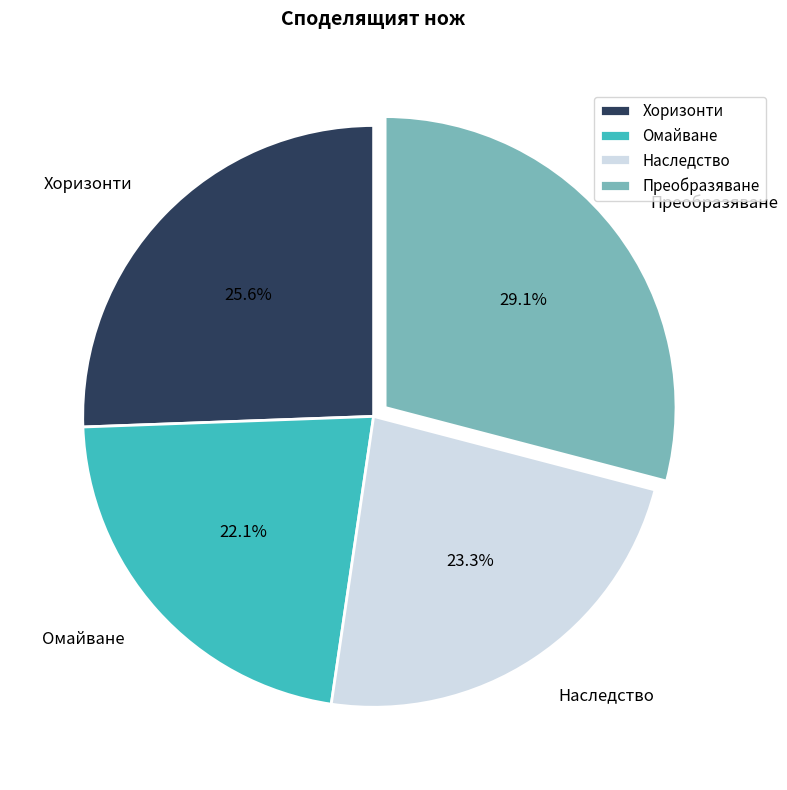

What is the largest slice in the pie chart?

Преобразяване